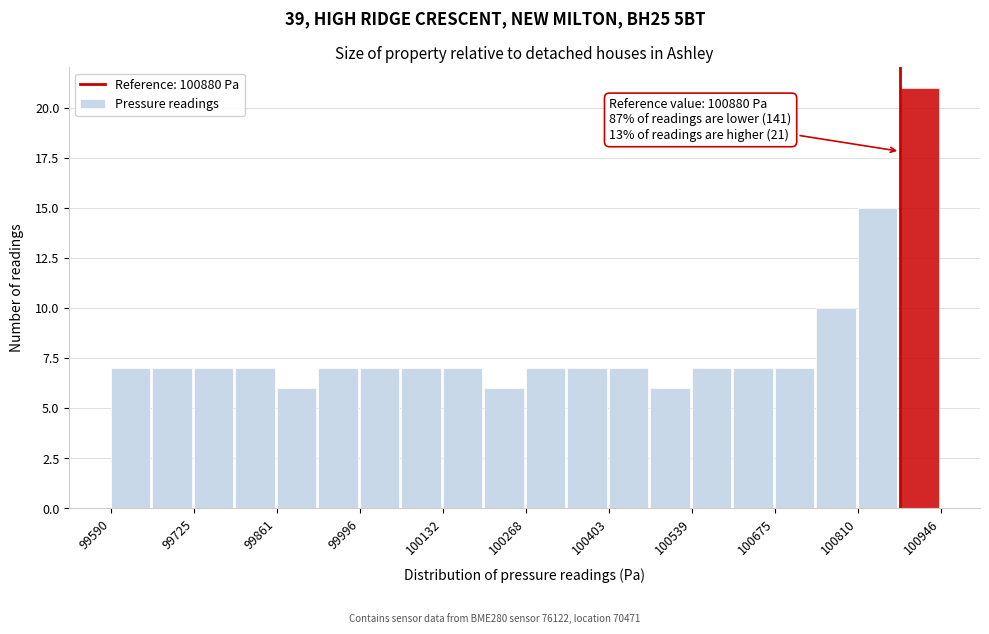

Read against the x-axis, roughly where is the centre of the tallest bar?

100920